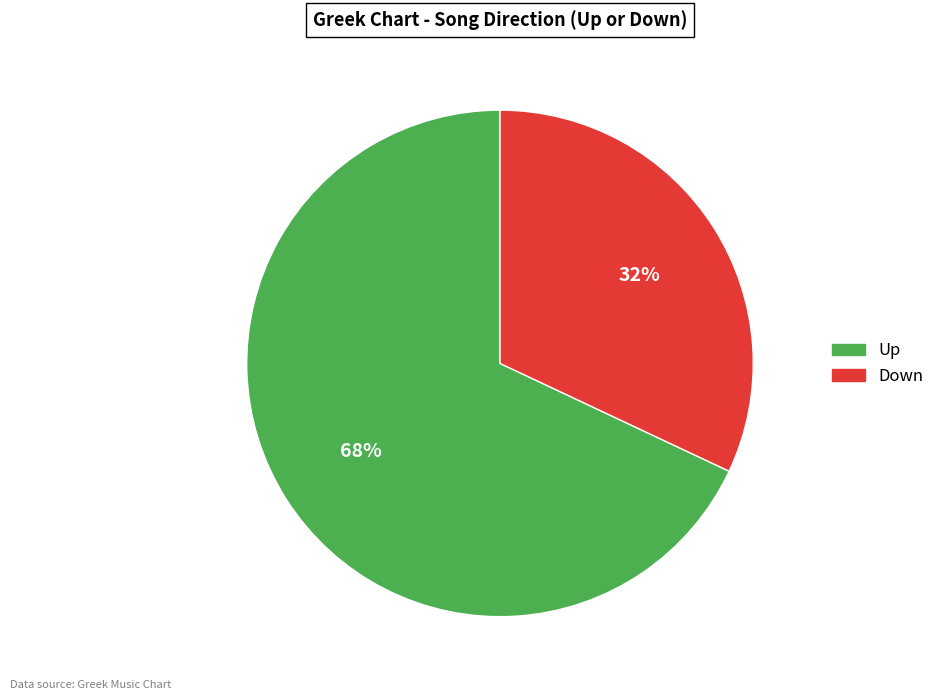

Between Down and Up, which is larger?

Up